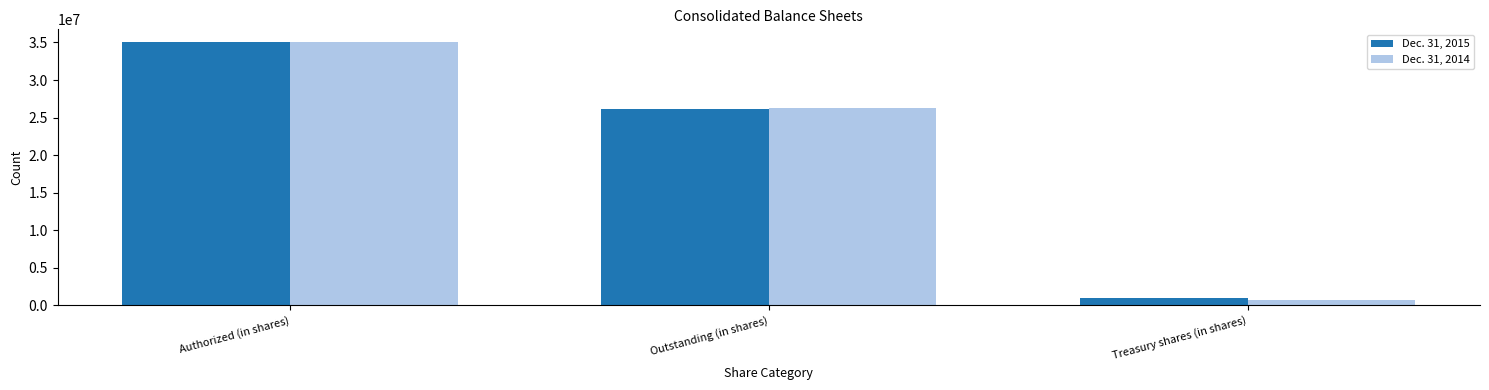

At which label does Dec. 31, 2015 first exceed 26083623?

Authorized (in shares)